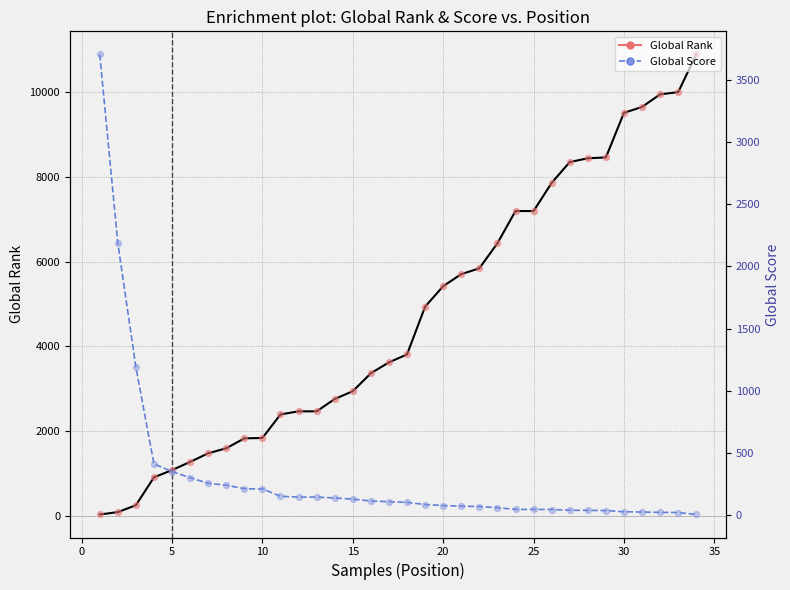

What is the total value across all series at 25?

3472